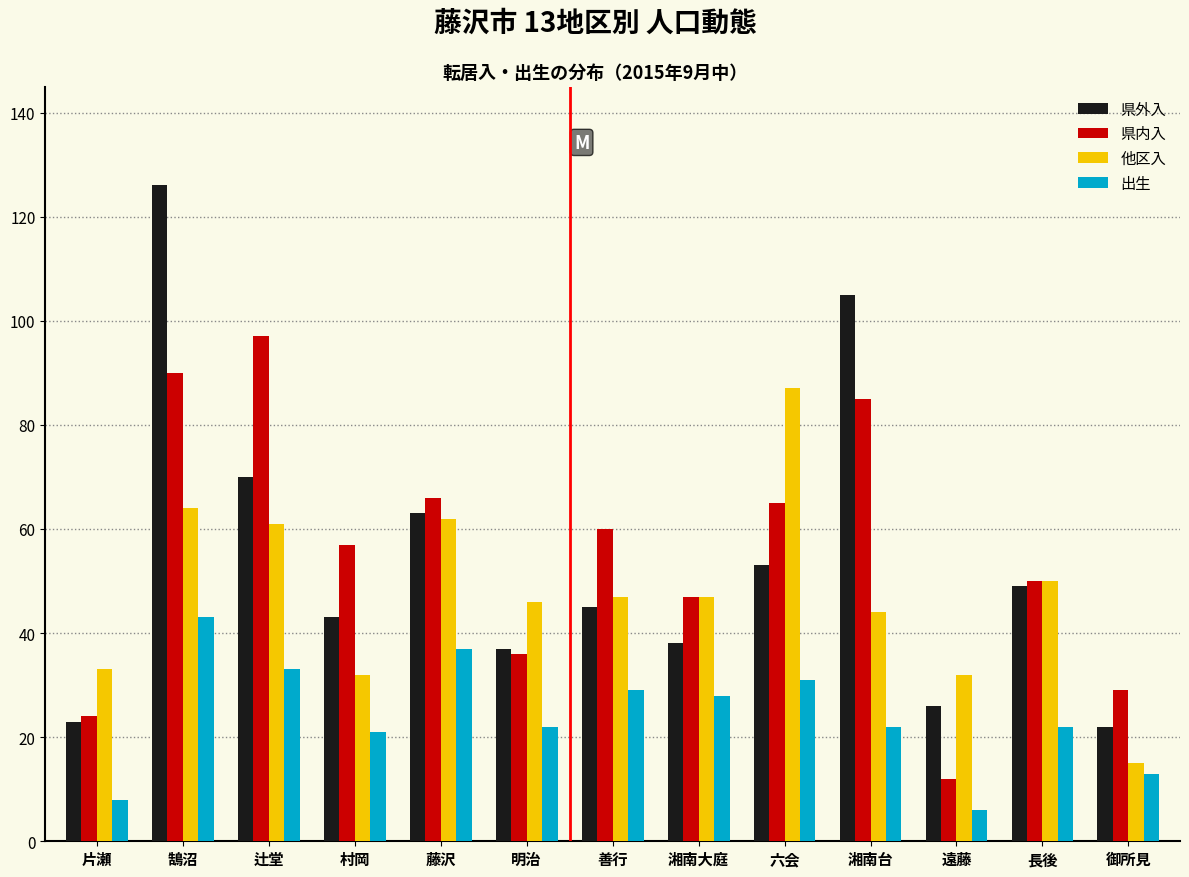

The 他区入 series shows 46 at 明治. True or false?

True